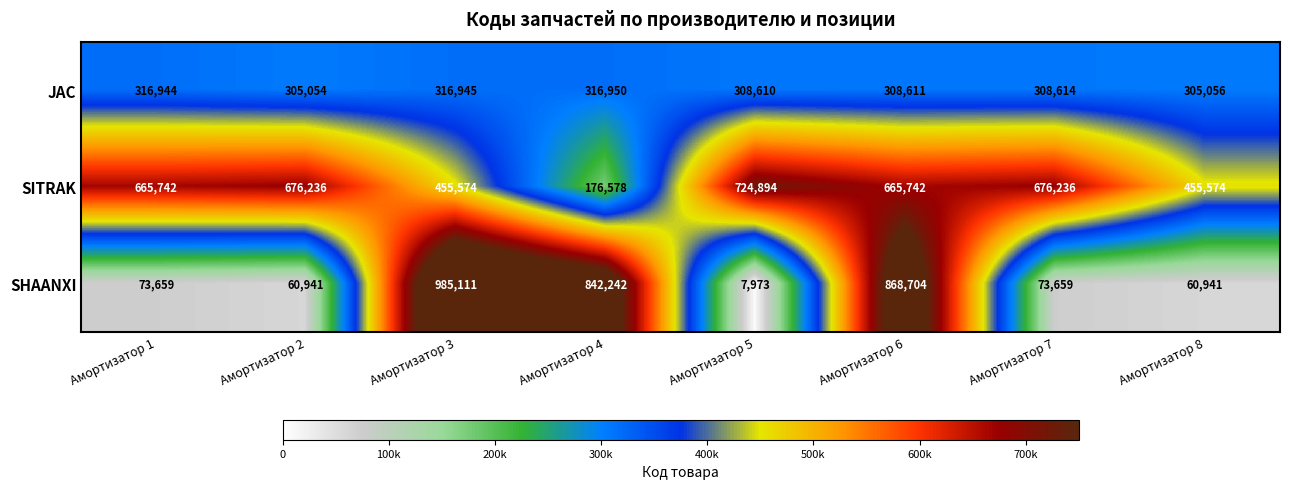

Reading left to right, what are all the values shown in this chart?

JAC: Амортизатор 1=316944	Амортизатор 2=305054	Амортизатор 3=316945	Амортизатор 4=316950	Амортизатор 5=308610	Амортизатор 6=308611	Амортизатор 7=308614	Амортизатор 8=305056
SITRAK: Амортизатор 1=665742	Амортизатор 2=676236	Амортизатор 3=455574	Амортизатор 4=176578	Амортизатор 5=724894	Амортизатор 6=665742	Амортизатор 7=676236	Амортизатор 8=455574
SHAANXI: Амортизатор 1=73659	Амортизатор 2=60941	Амортизатор 3=985111	Амортизатор 4=842242	Амортизатор 5=7973	Амортизатор 6=868704	Амортизатор 7=73659	Амортизатор 8=60941